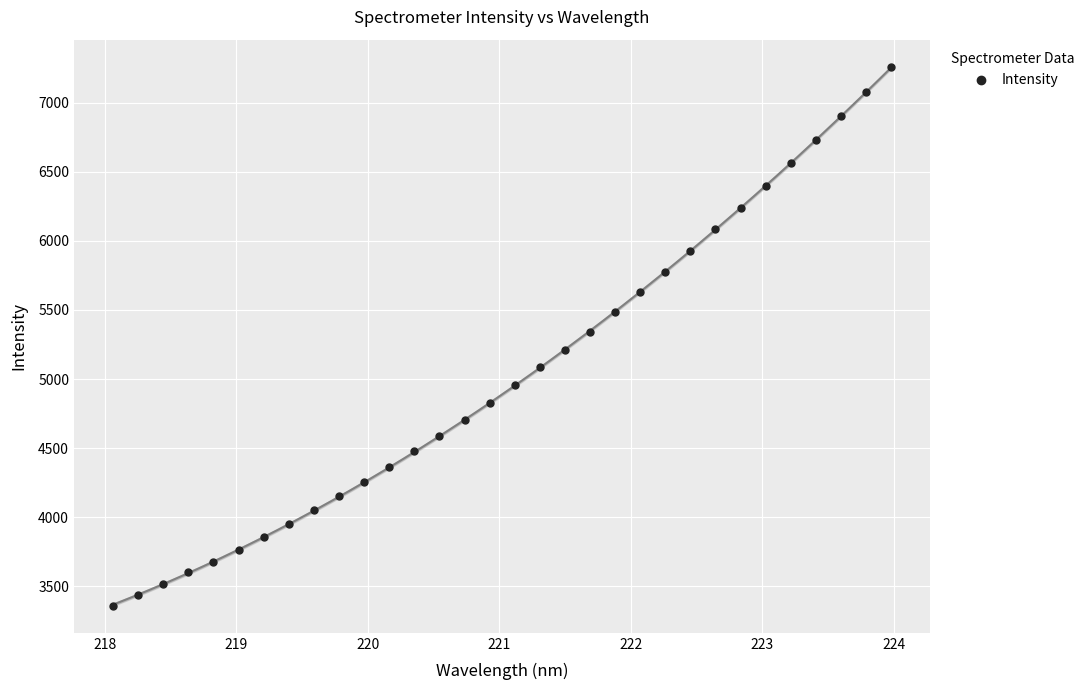

What is the range of X values (max minus min)?

5.9